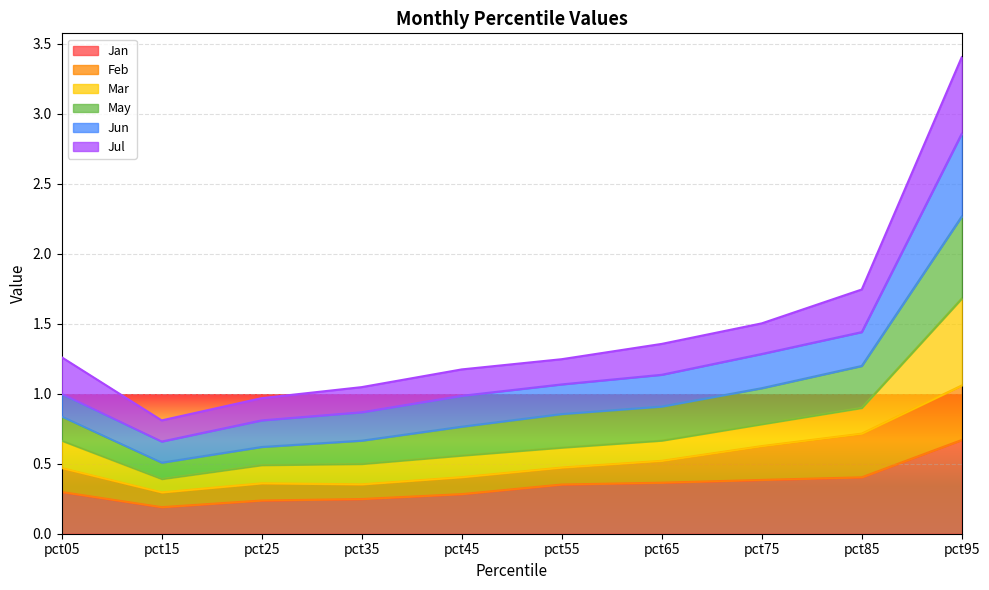

What is the value of the Jan point at the 2nd from the left?

0.2